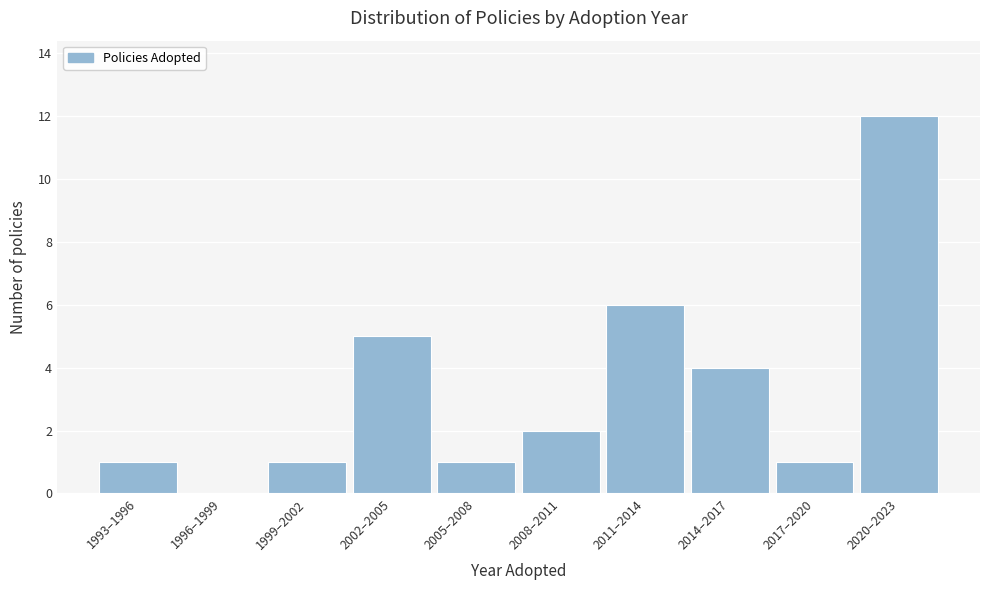

Reading right to left, extract all data points from this chart.

2020–2023=12	2017–2020=1	2014–2017=4	2011–2014=6	2008–2011=2	2005–2008=1	2002–2005=5	1999–2002=1	1996–1999=0	1993–1996=1